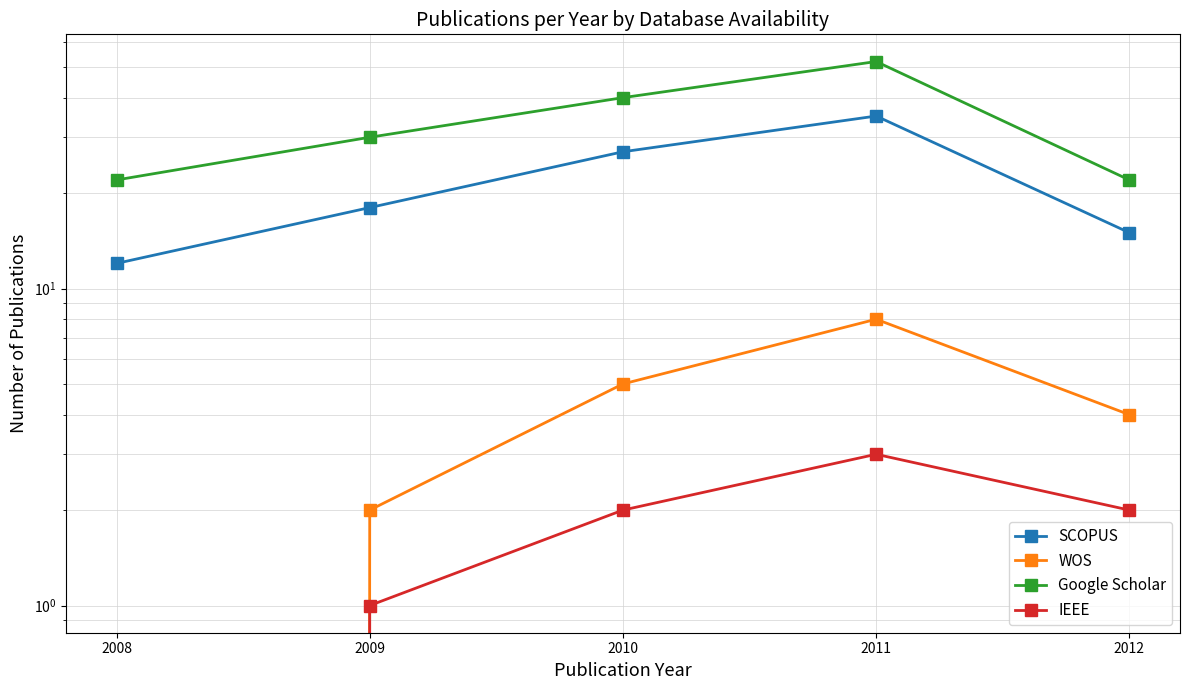

True or false: SCOPUS has more than 1 interior local peaks.

False